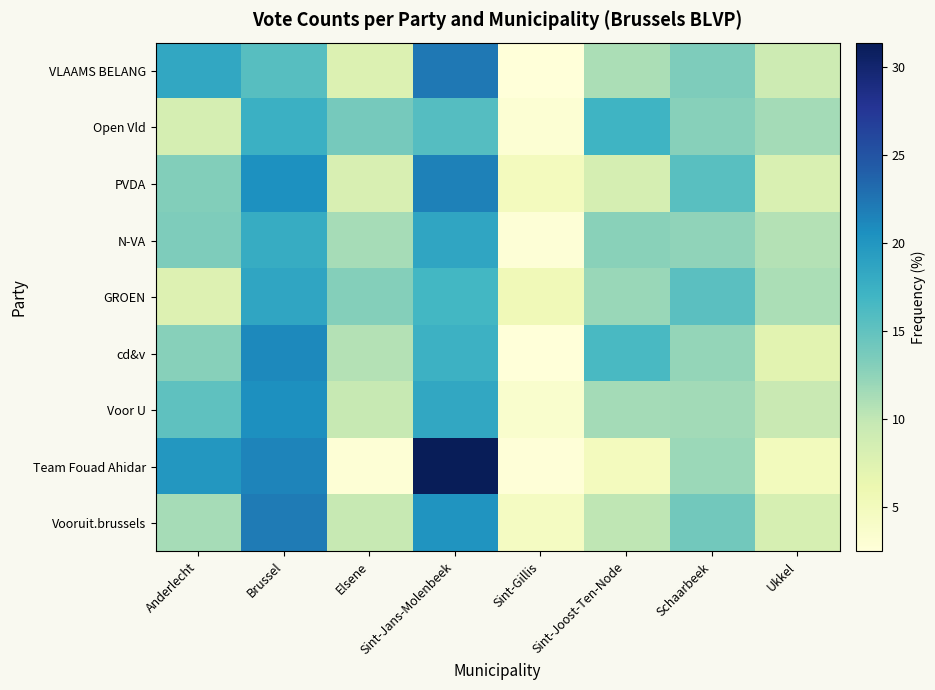

Reading left to right, transcribe all the data shown in this chart.

VLAAMS BELANG: Anderlecht=18.3	Brussel=15.6	Elsene=7.7	Sint-Jans-Molenbeek=22.3	Sint-Gillis=2.5	Sint-Joost-Ten-Node=11.1	Schaarbeek=13.4	Ukkel=9.0
Open Vld: Anderlecht=8.4	Brussel=17.5	Elsene=13.8	Sint-Jans-Molenbeek=15.8	Sint-Gillis=3.0	Sint-Joost-Ten-Node=17.2	Schaarbeek=13.0	Ukkel=11.4
PVDA: Anderlecht=13.1	Brussel=20.5	Elsene=8.1	Sint-Jans-Molenbeek=21.6	Sint-Gillis=4.9	Sint-Joost-Ten-Node=8.4	Schaarbeek=15.5	Ukkel=7.9
N-VA: Anderlecht=13.4	Brussel=17.9	Elsene=11.4	Sint-Jans-Molenbeek=18.6	Sint-Gillis=2.7	Sint-Joost-Ten-Node=12.8	Schaarbeek=12.5	Ukkel=10.7
GROEN: Anderlecht=7.6	Brussel=18.6	Elsene=13.0	Sint-Jans-Molenbeek=16.8	Sint-Gillis=5.4	Sint-Joost-Ten-Node=12.0	Schaarbeek=15.4	Ukkel=11.1
cd&v: Anderlecht=12.9	Brussel=21.0	Elsene=10.6	Sint-Jans-Molenbeek=17.3	Sint-Gillis=2.5	Sint-Joost-Ten-Node=16.4	Schaarbeek=12.2	Ukkel=7.1
Voor U: Anderlecht=15.2	Brussel=20.6	Elsene=9.7	Sint-Jans-Molenbeek=18.3	Sint-Gillis=3.5	Sint-Joost-Ten-Node=11.5	Schaarbeek=11.6	Ukkel=9.6
Team Fouad Ahidar: Anderlecht=19.9	Brussel=21.4	Elsene=2.8	Sint-Jans-Molenbeek=31.4	Sint-Gillis=2.6	Sint-Joost-Ten-Node=4.9	Schaarbeek=11.9	Ukkel=5.0
Vooruit.brussels: Anderlecht=11.3	Brussel=22.1	Elsene=9.6	Sint-Jans-Molenbeek=20.1	Sint-Gillis=4.6	Sint-Joost-Ten-Node=10.0	Schaarbeek=14.0	Ukkel=8.2